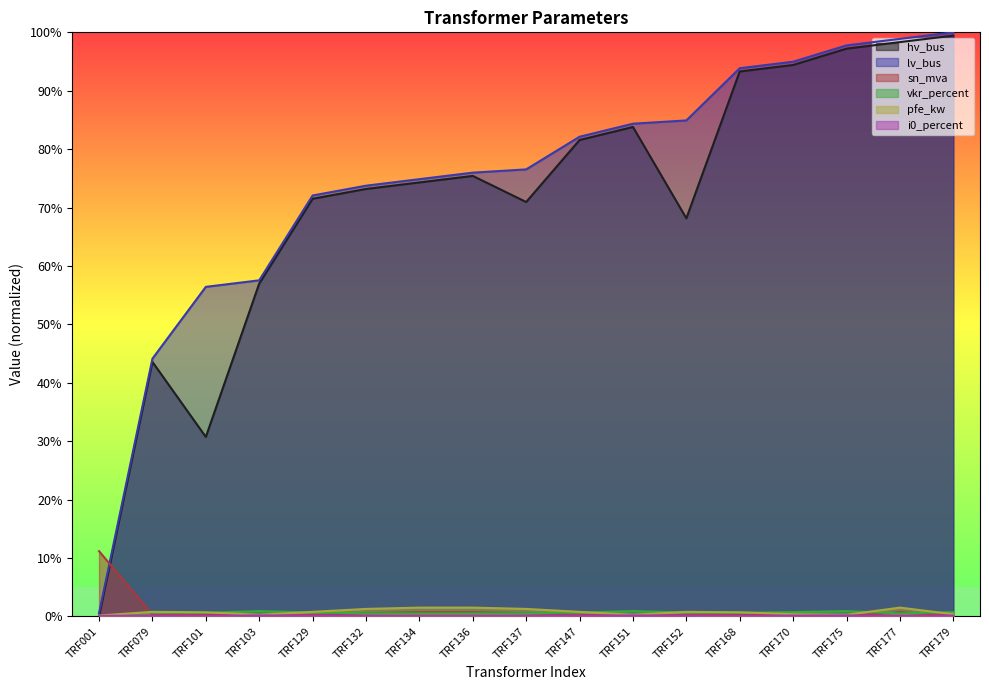

Which label corresponds to the smallest value in the chart?

TRF001